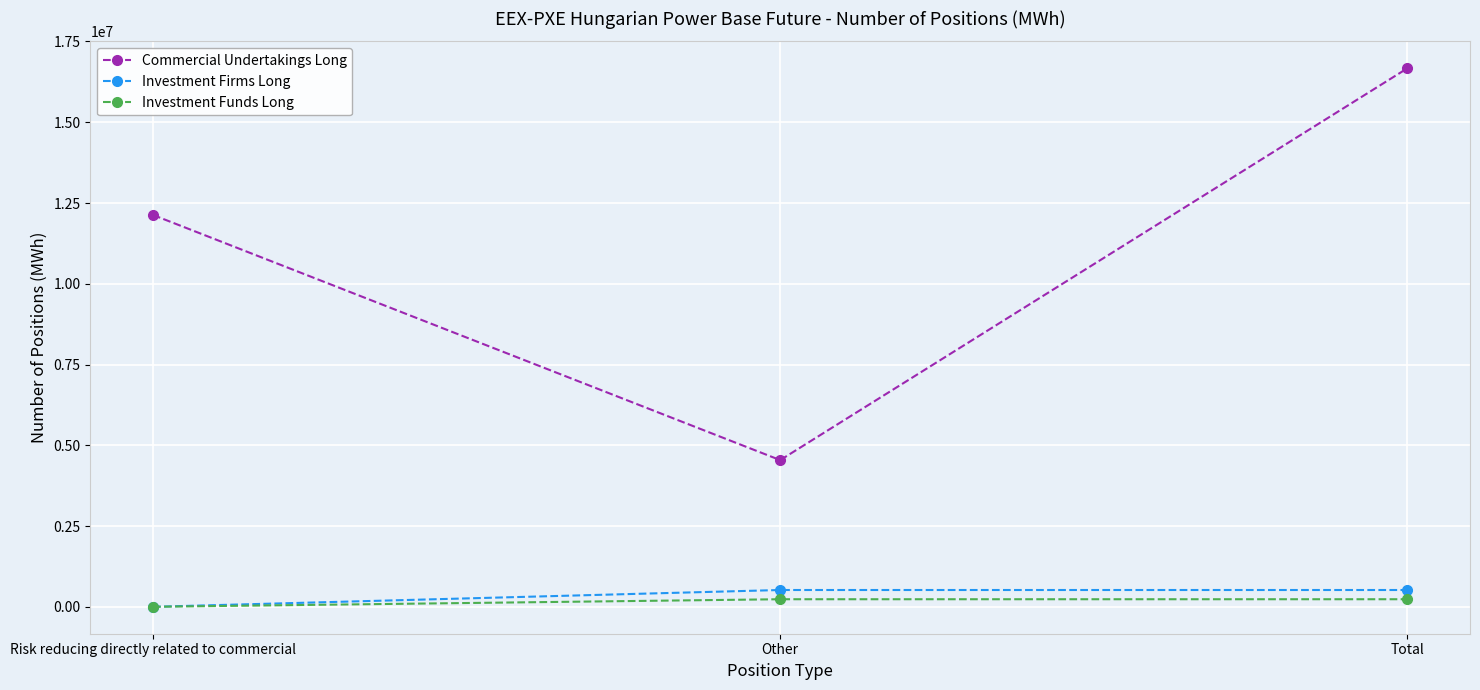

Reading right to left, transcribe all the data shown in this chart.

Commercial Undertakings Long: Total=16670925	Other=4540968	Risk reducing directly related to commercial=12129957
Investment Firms Long: Total=519804	Other=519804	Risk reducing directly related to commercial=0
Investment Funds Long: Total=234072	Other=234072	Risk reducing directly related to commercial=0